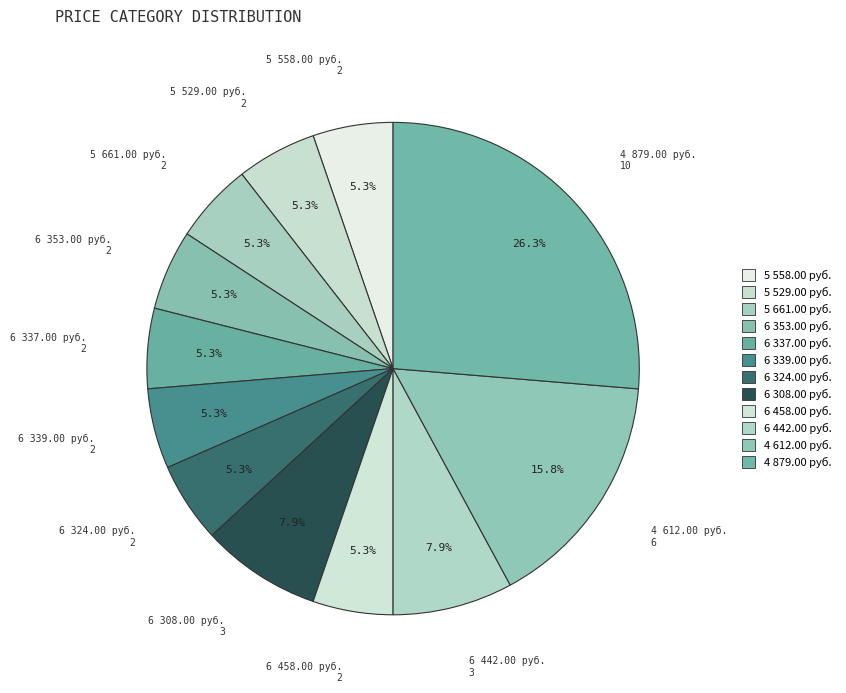

What is the smallest slice in the pie chart?

5 558.00 руб.